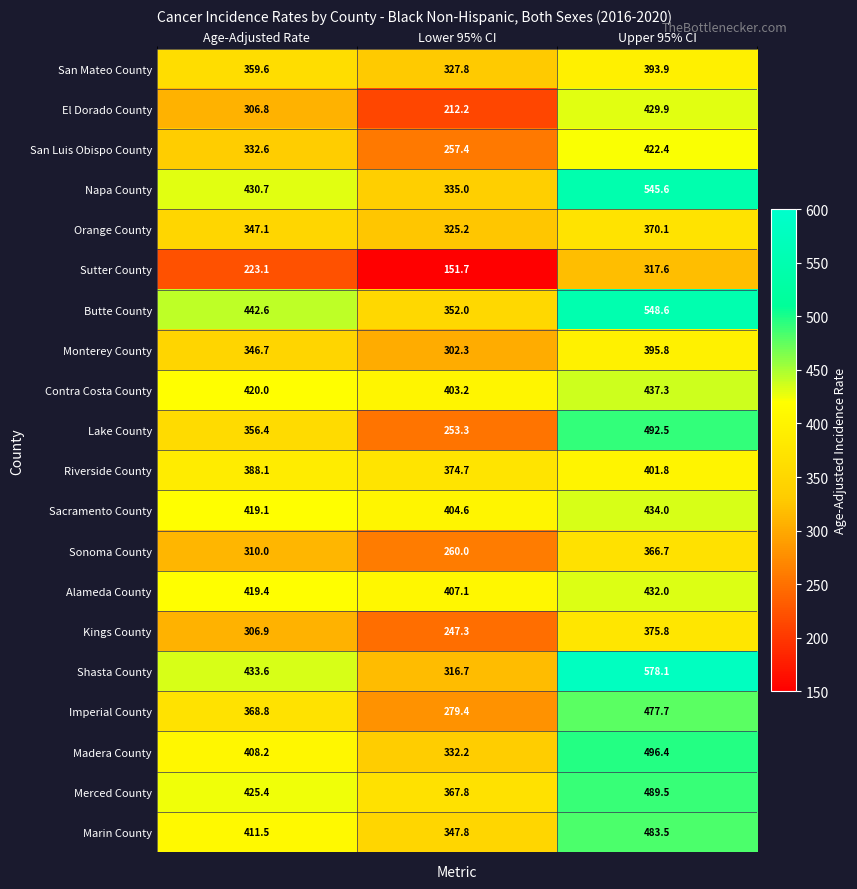

What is the difference between the maximum and minimum values in the Alameda County series?

24.9